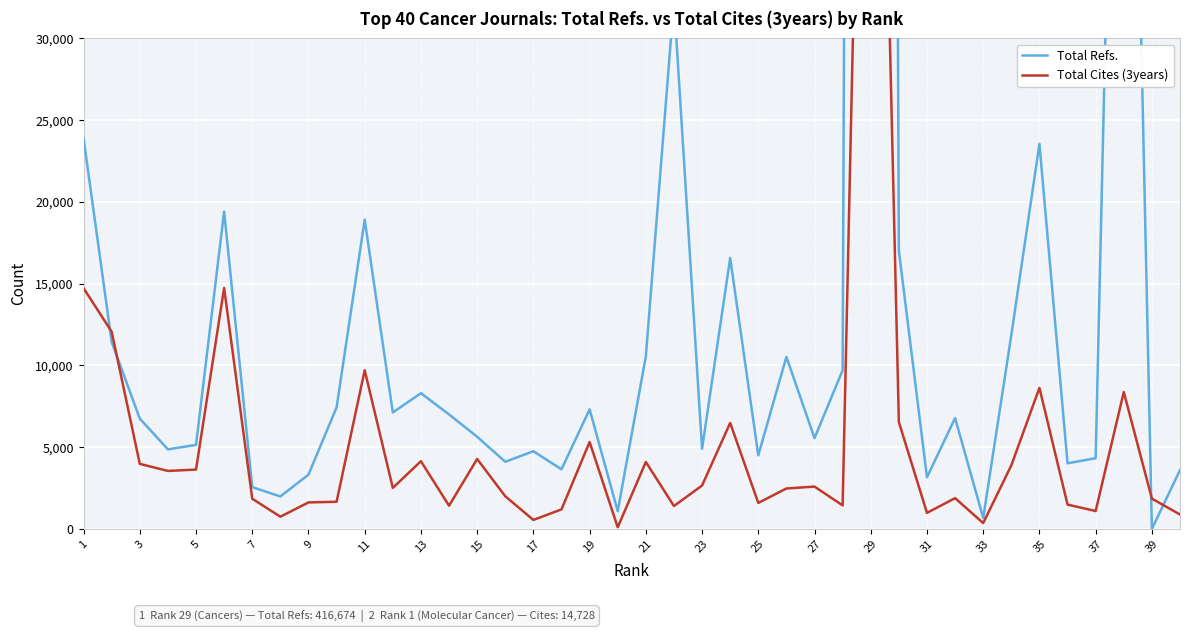

At how many categories does at least one series exceed 187757?

1